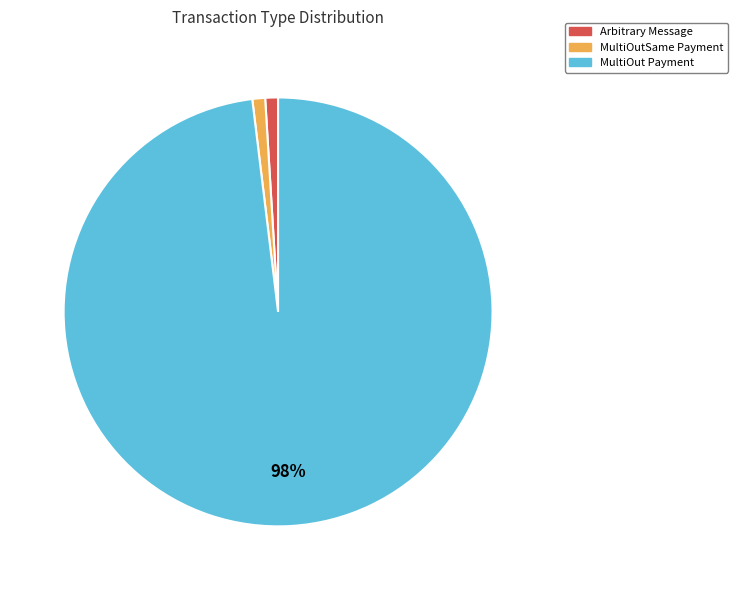

To the nearest percent, what percentage of the pie is Arbitrary Message?

1%